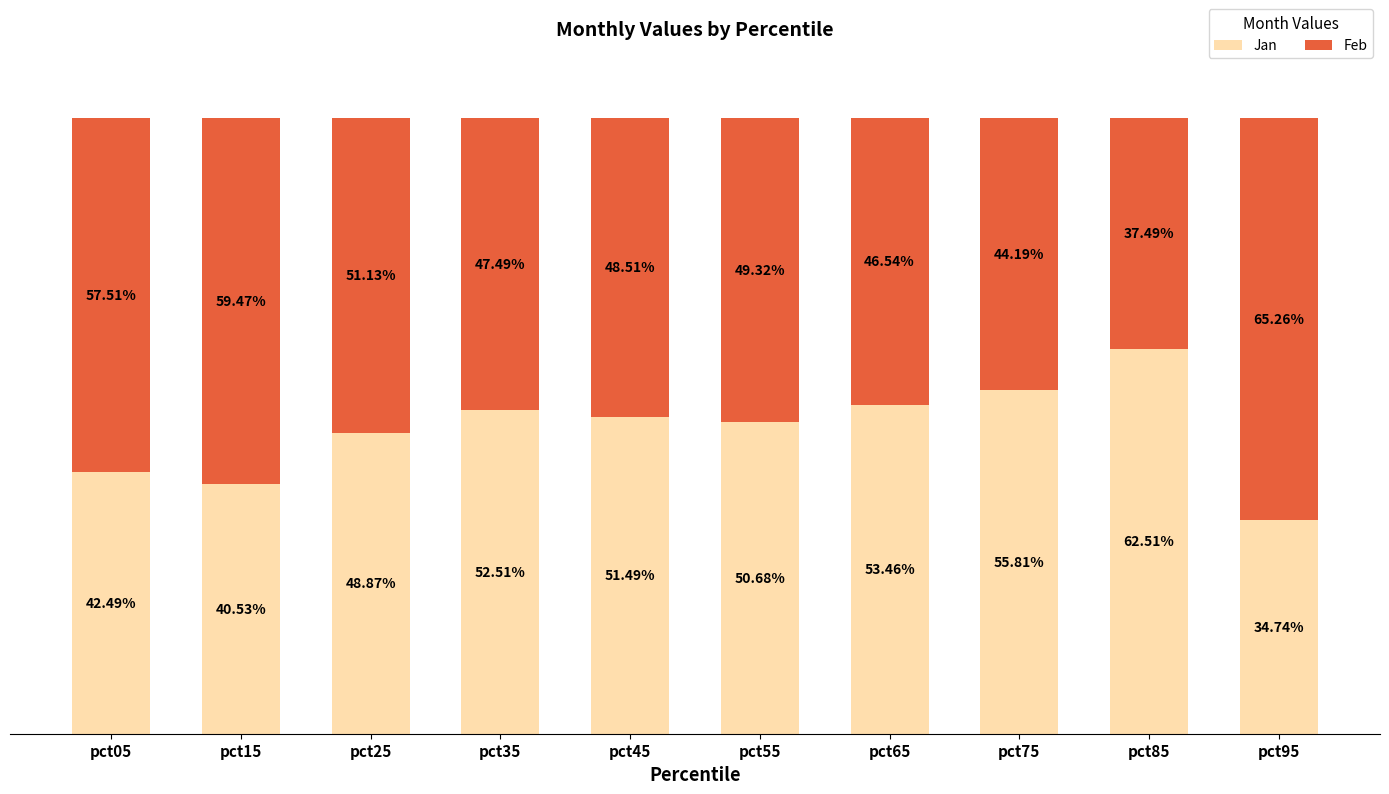

Does the chart contain any negative values?

No